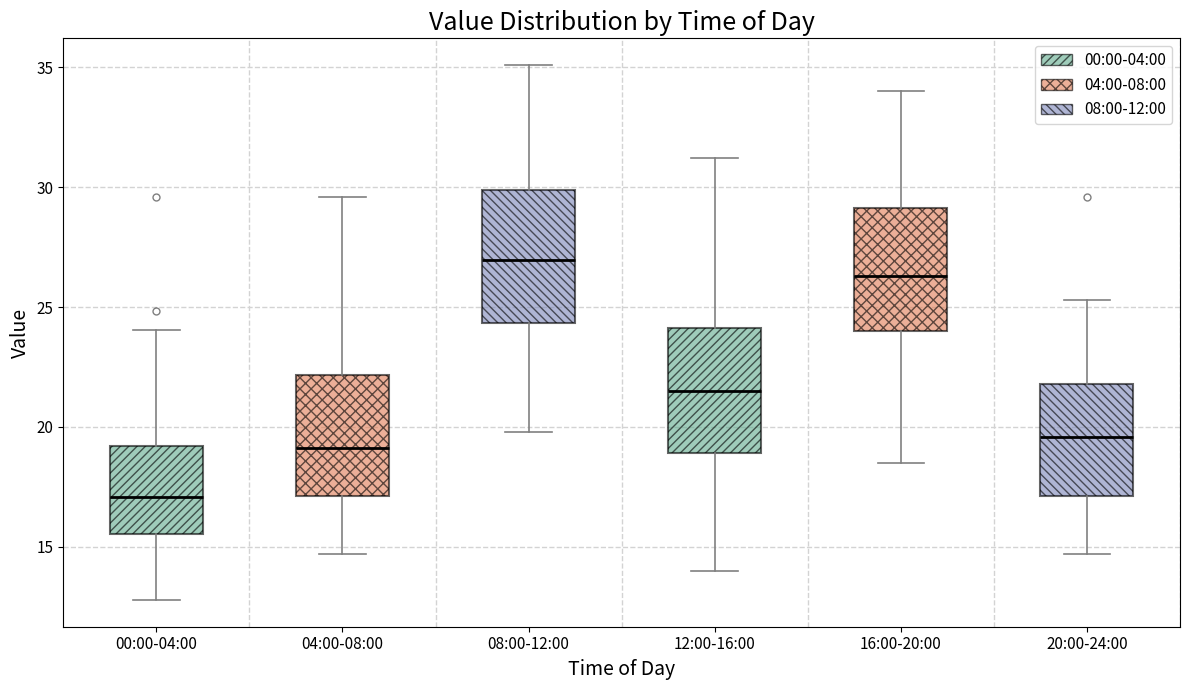

Reading left to right, transcribe this box plot: for each box, give where its median line is, the range the box spans, and where its two whiskers end, as read against the y-axis. The values are not printed on the chart, so give them approximately, as read against the axis.

00:00-04:00: median 17.0, box 15.5 to 19.0, whiskers 13.0 to 24.0
04:00-08:00: median 19.0, box 17.0 to 22.0, whiskers 14.5 to 29.5
08:00-12:00: median 27.0, box 24.5 to 30.0, whiskers 20.0 to 35.0
12:00-16:00: median 21.5, box 19.0 to 24.0, whiskers 14.0 to 31.0
16:00-20:00: median 26.5, box 24.0 to 29.0, whiskers 18.5 to 34.0
20:00-24:00: median 19.5, box 17.0 to 22.0, whiskers 14.5 to 25.5